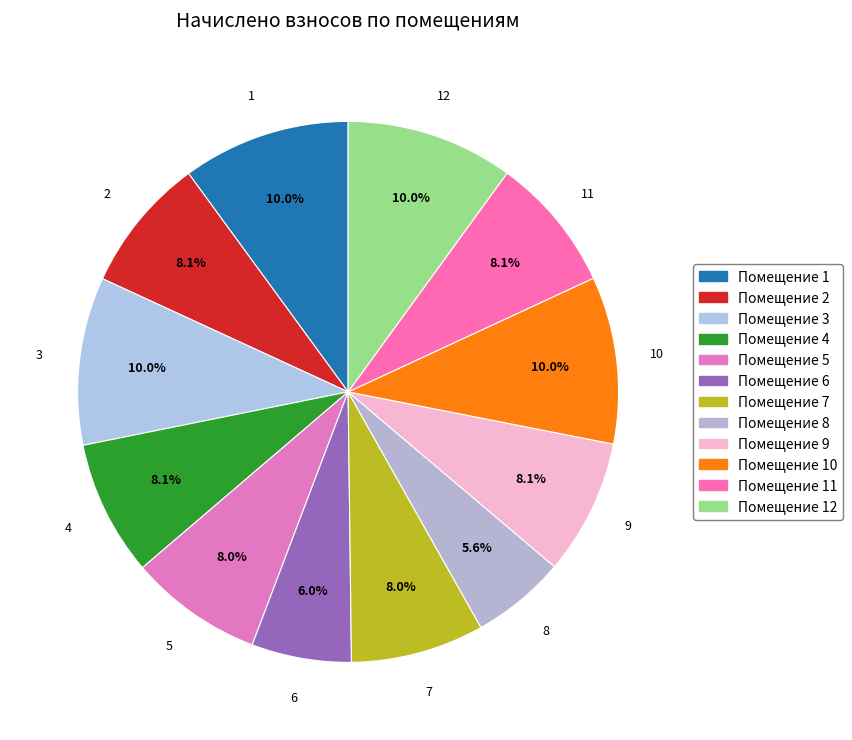

How many segments does this pie chart have?

12